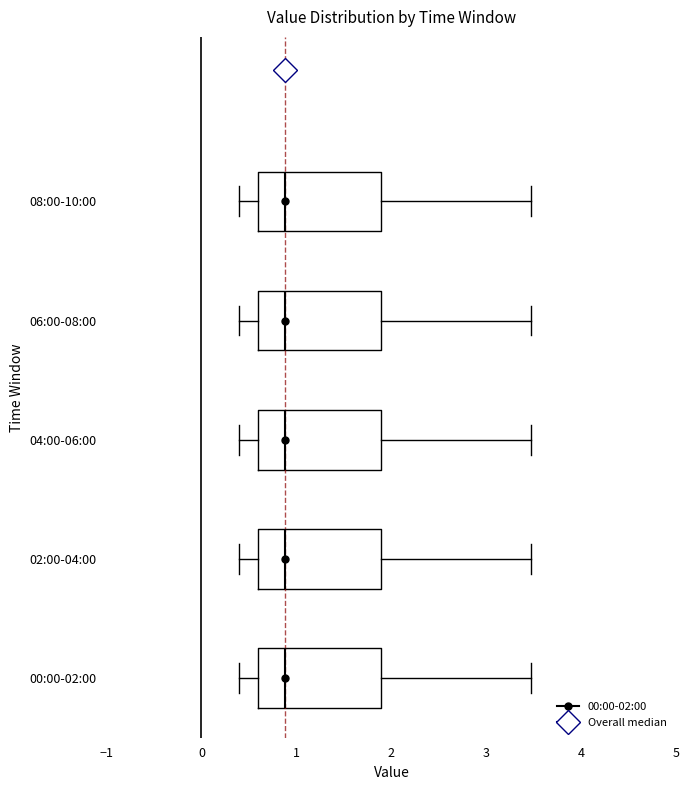

Reading bottom to top, transcribe this box plot: for each box, give where its median line is, the range the box spans, and where its two whiskers end, as read against the x-axis. The values are not printed on the chart, so give them approximately, as read against the axis.

00:00-02:00: median 0.9, box 0.6 to 1.9, whiskers 0.4 to 3.5
02:00-04:00: median 0.9, box 0.6 to 1.9, whiskers 0.4 to 3.5
04:00-06:00: median 0.9, box 0.6 to 1.9, whiskers 0.4 to 3.5
06:00-08:00: median 0.9, box 0.6 to 1.9, whiskers 0.4 to 3.5
08:00-10:00: median 0.9, box 0.6 to 1.9, whiskers 0.4 to 3.5